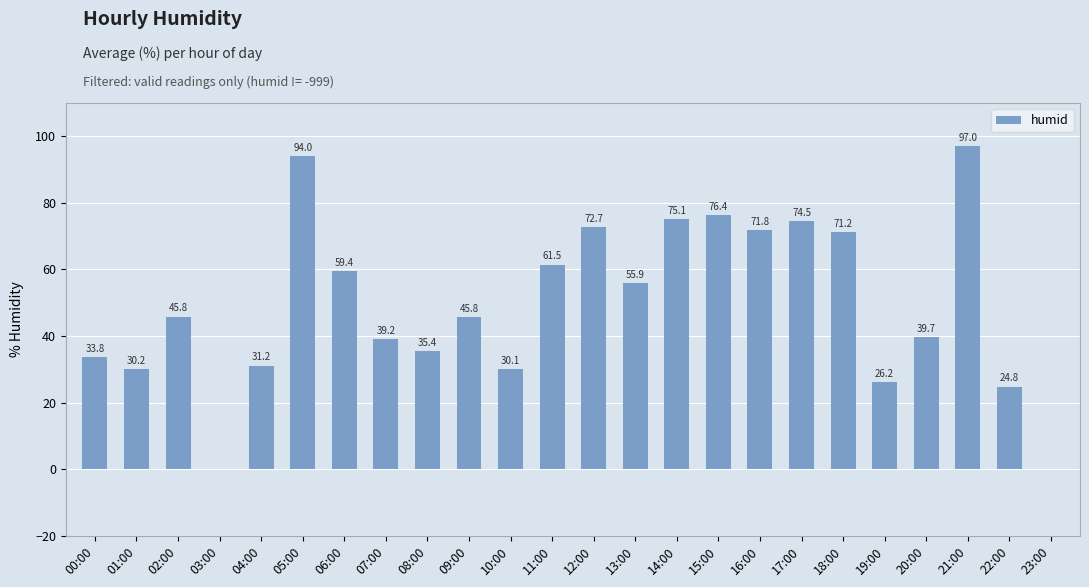

Where does the data first go above 45?

02:00